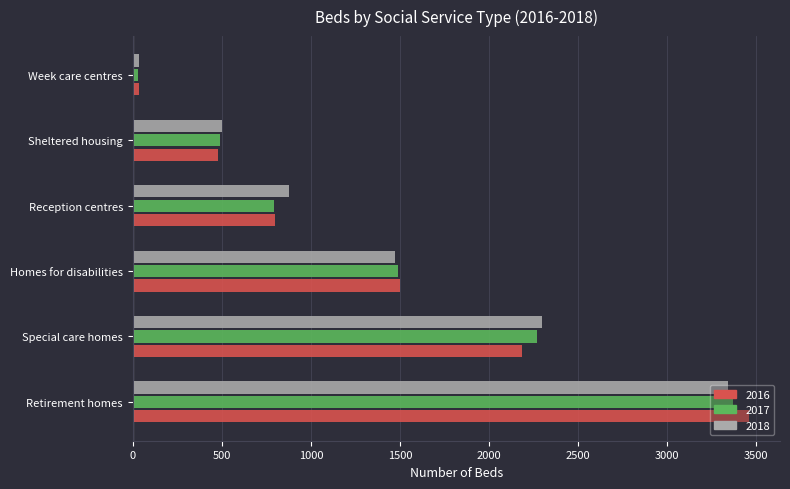

What is the total value across all series at Homes for disabilities?

4465